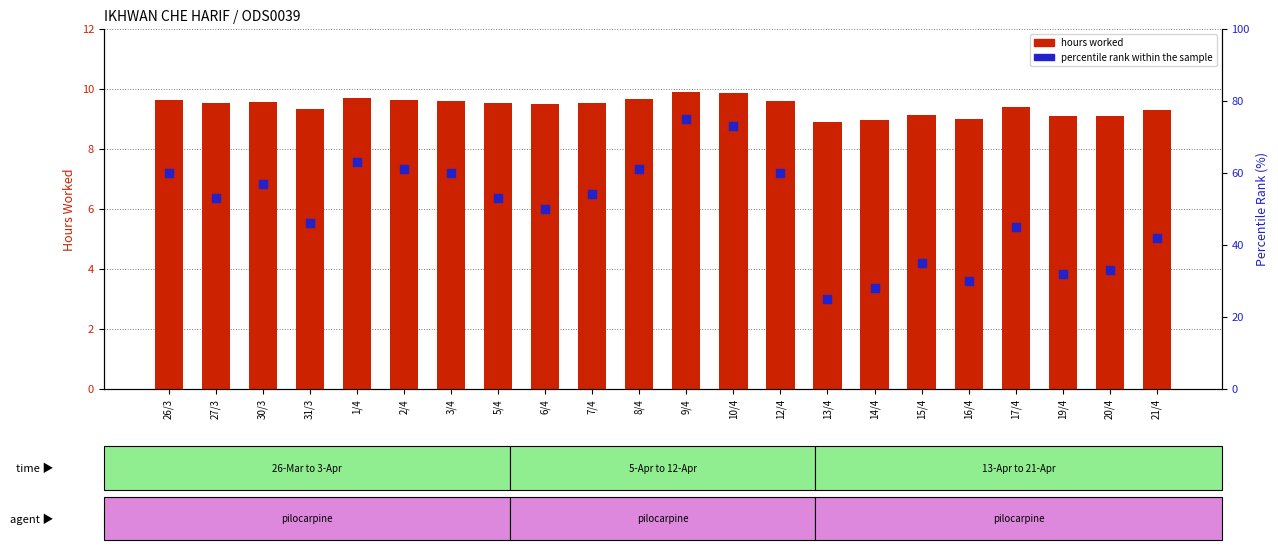

Is the value of percentile rank within the sample at 7/4 greater than the value of hours worked at 5/4?

Yes